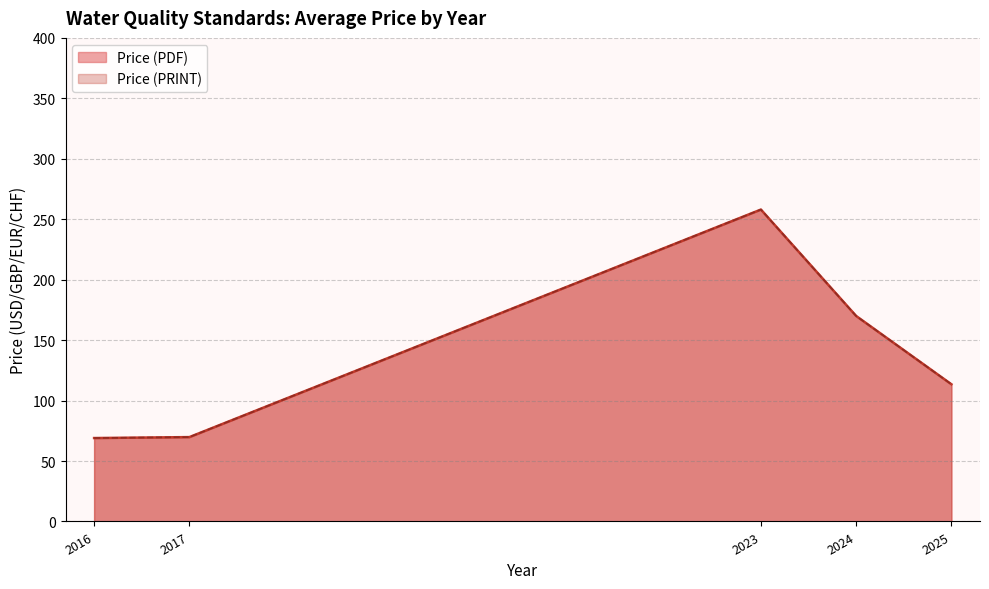

True or false: Price (PDF) and Price (PRINT) intersect in this chart.

False